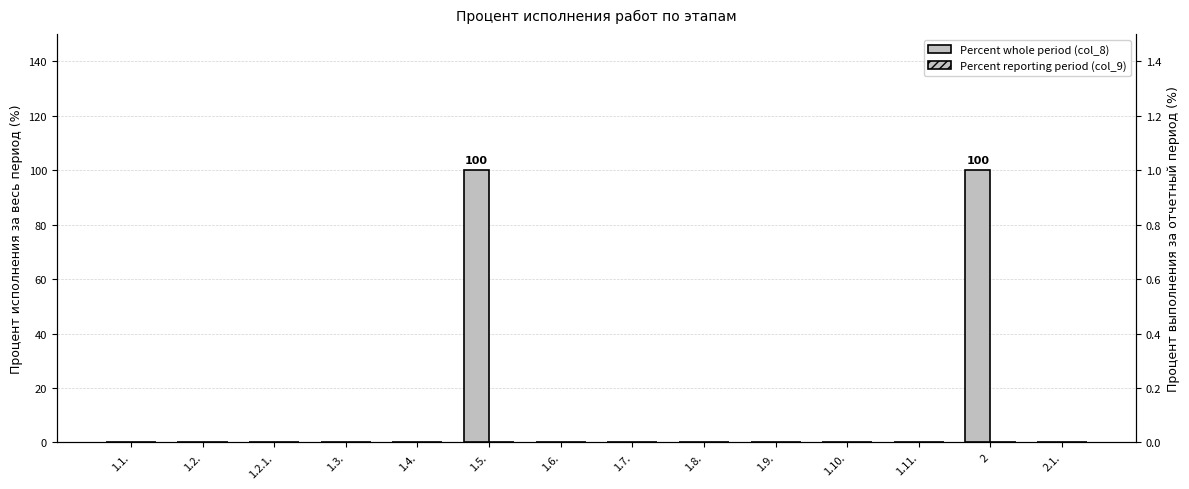

Which series has the largest total across all categories?

Percent whole period (col_8)